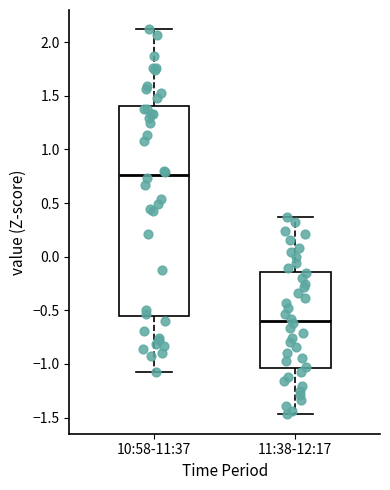

Where is the lower edge of the box for 11:38-12:17 on the y-axis? The values are not printed on the chart, so give them approximately, as read against the axis.

-1.05